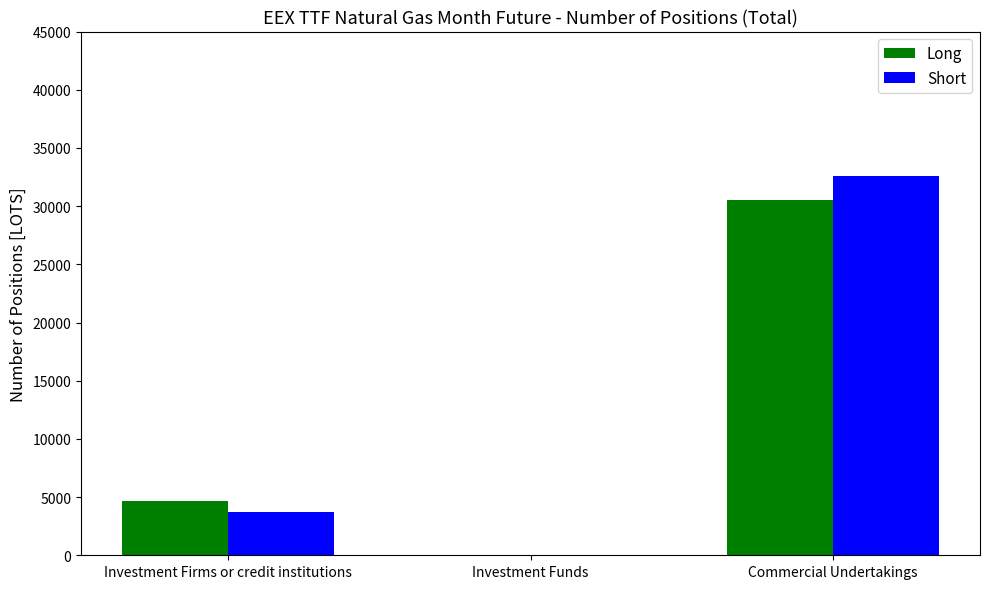

Which category has the highest value across all series?

Commercial Undertakings